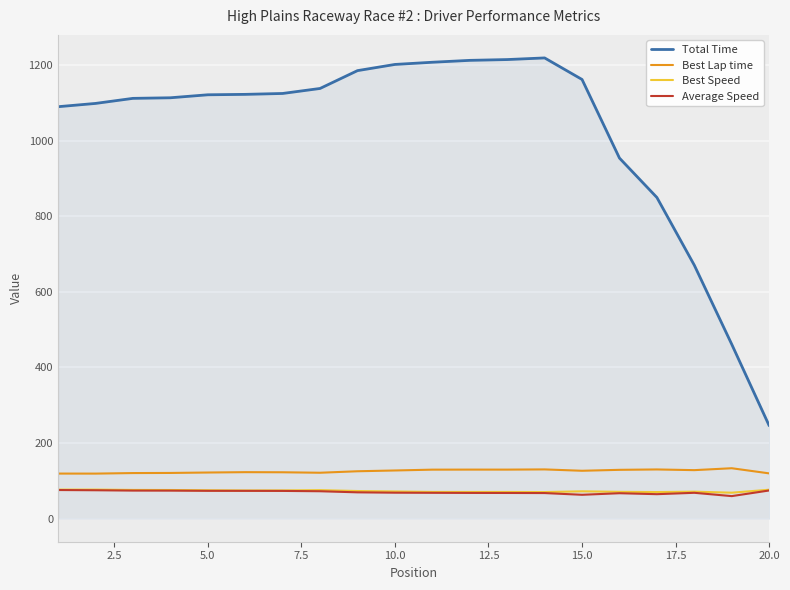

What is the difference between the second highest and minimum values in the Best Lap time series?

11.1